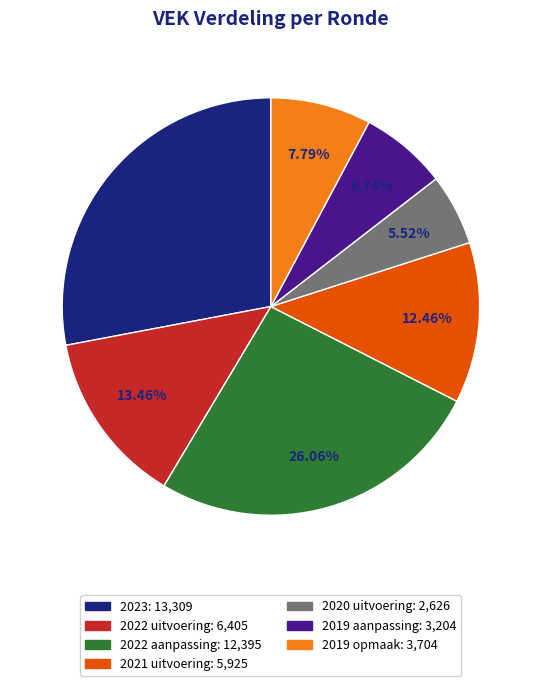

What is the smallest slice in the pie chart?

2020 uitvoering